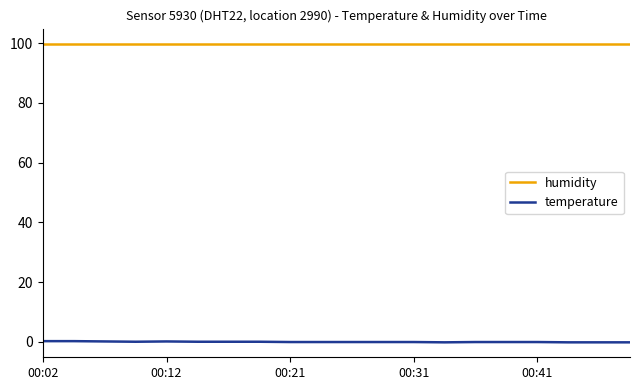

True or false: temperature and humidity intersect in this chart.

False